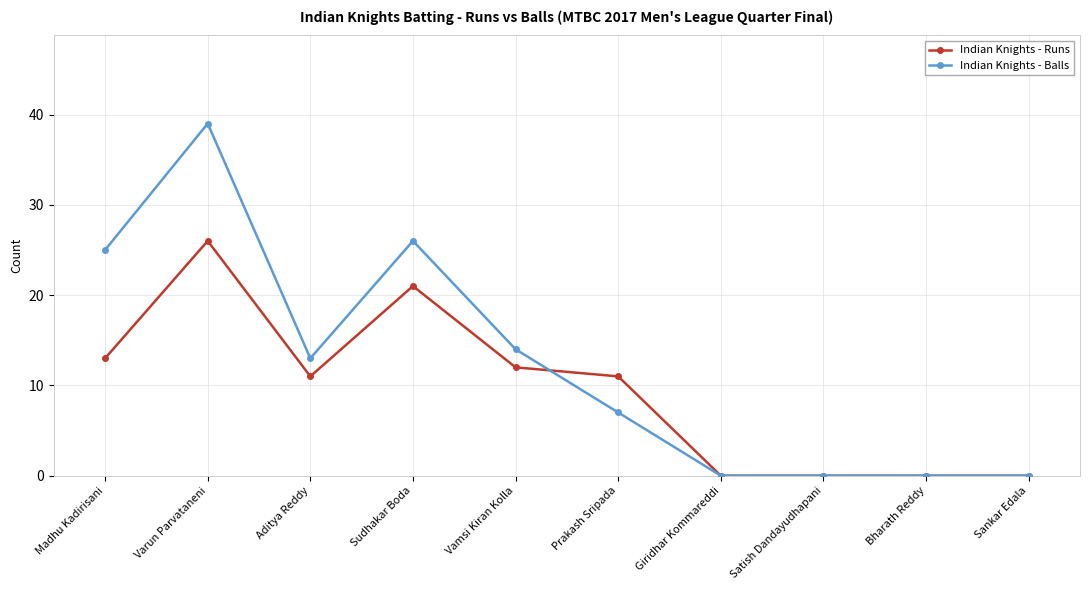

Where is the first local minimum for Indian Knights - Balls?

Aditya Reddy